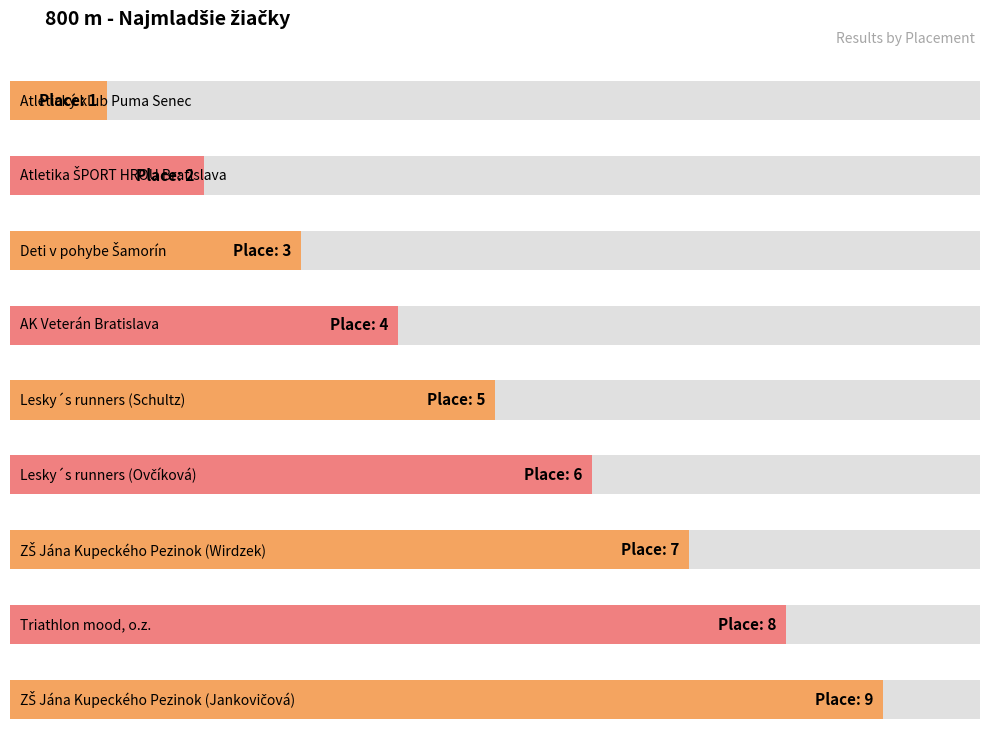

Which has a higher value, ZŠ Jána Kupeckého Pezinok (Jankovičová) or Deti v pohybe Šamorín?

ZŠ Jána Kupeckého Pezinok (Jankovičová)